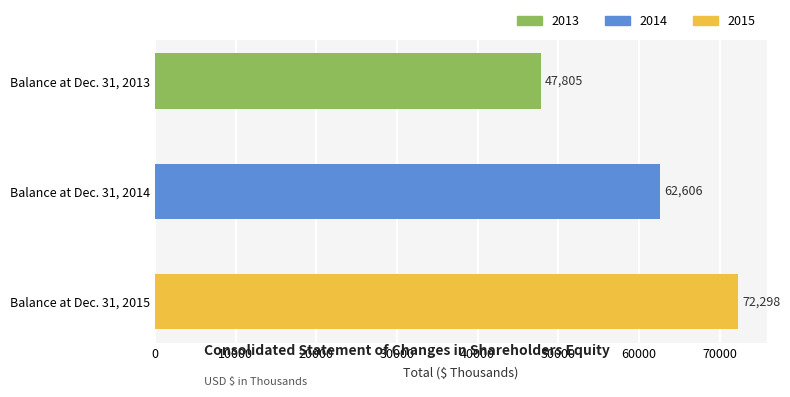

Are the bars grouped side by side (vs. stacked)?

No